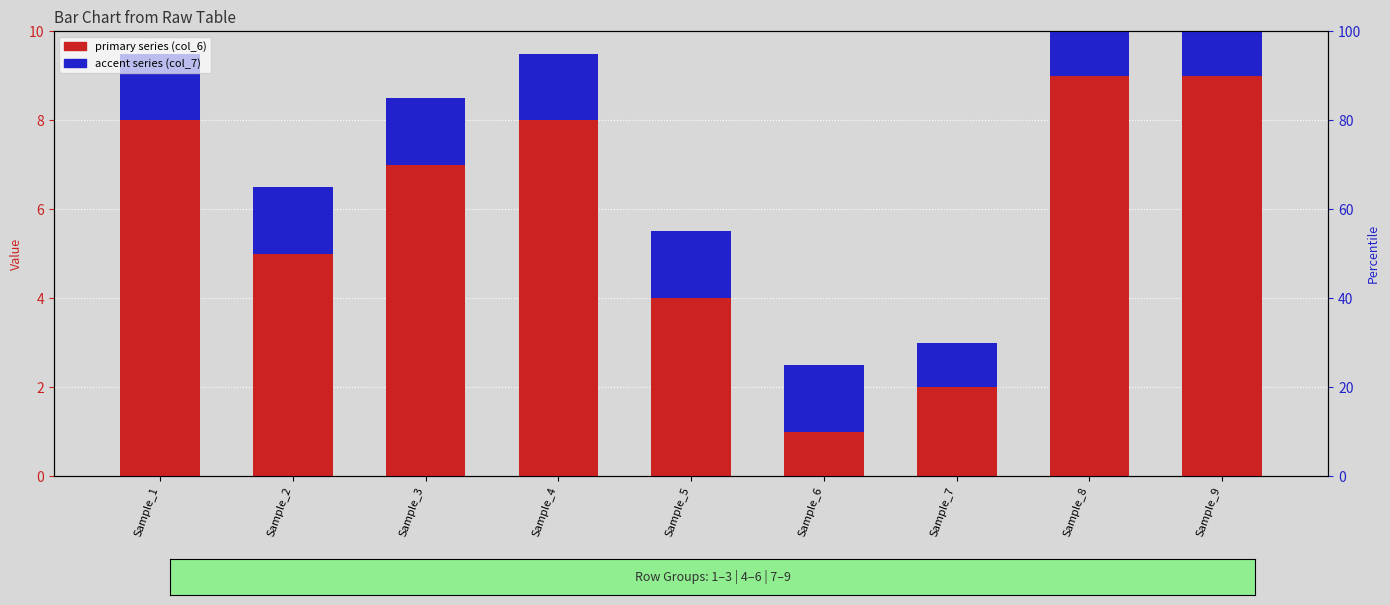

Which category has the lowest value across all series?

Sample_6